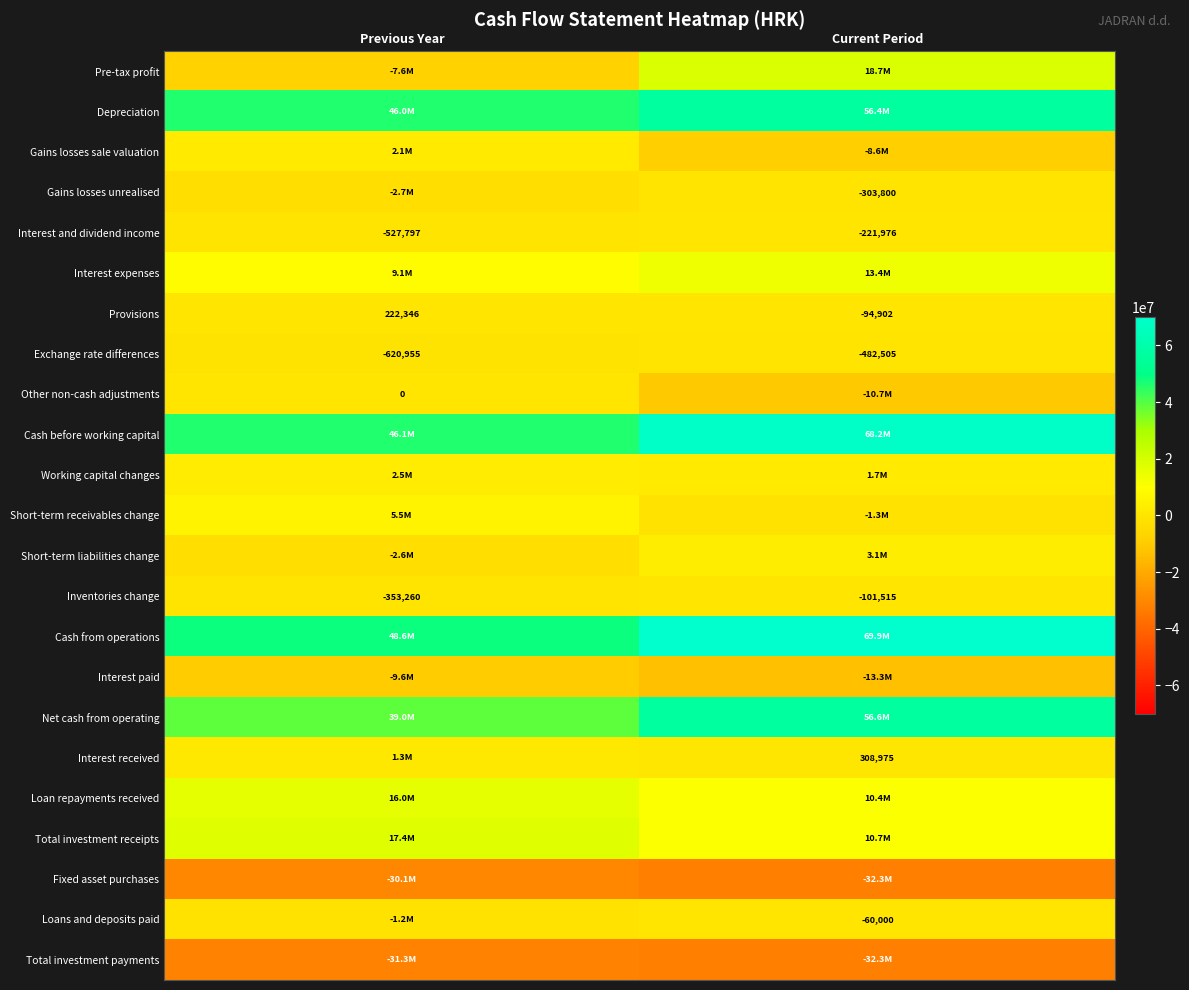

Is it true that Interest and dividend income equals -527797 at Previous Year?

True